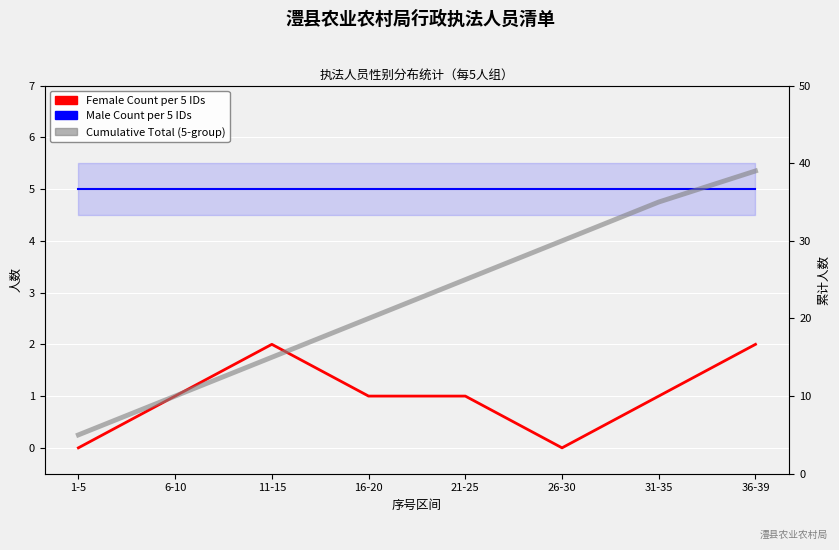

What is the average value of the Female Count per 5 IDs series?

1